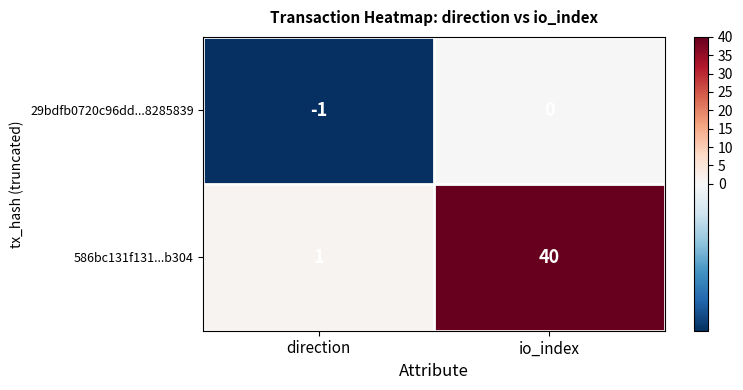

The 29bdfb0720c96dd...8285839 series shows -1 at direction. True or false?

True